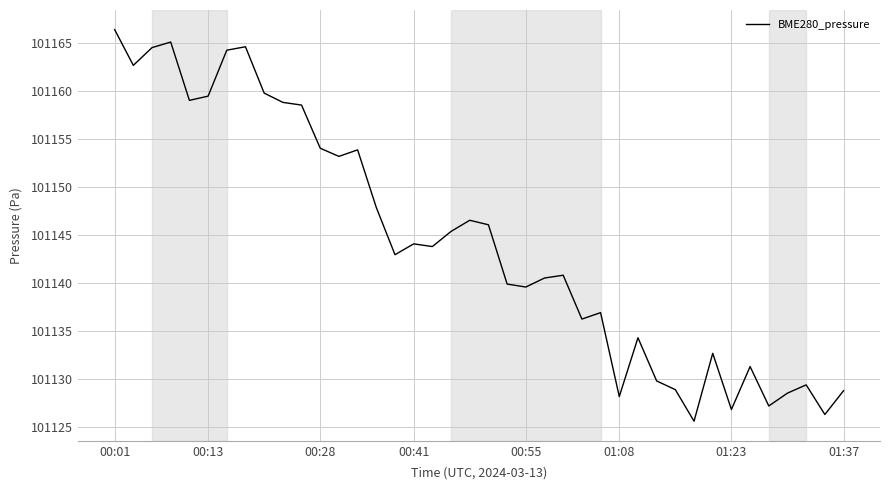

What is the minimum value shown in the chart?

101125.6